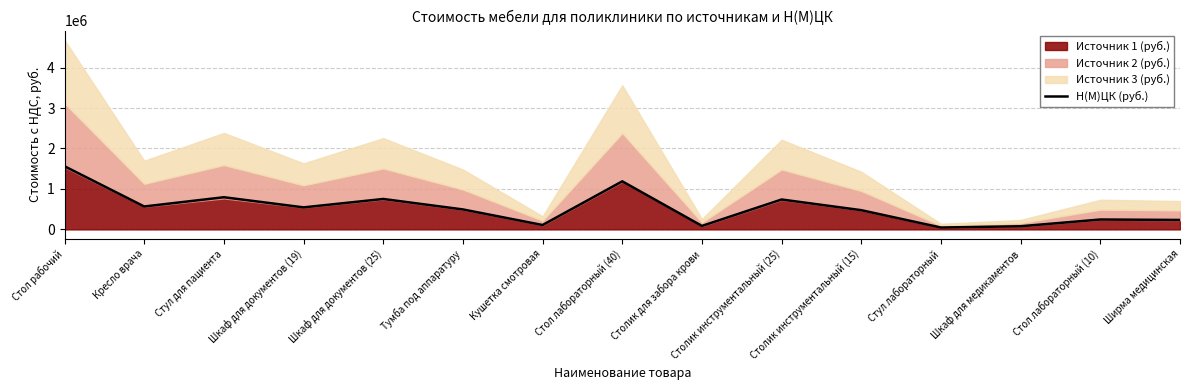

True or false: the data shows 181306.6 at Кресло врача.

False